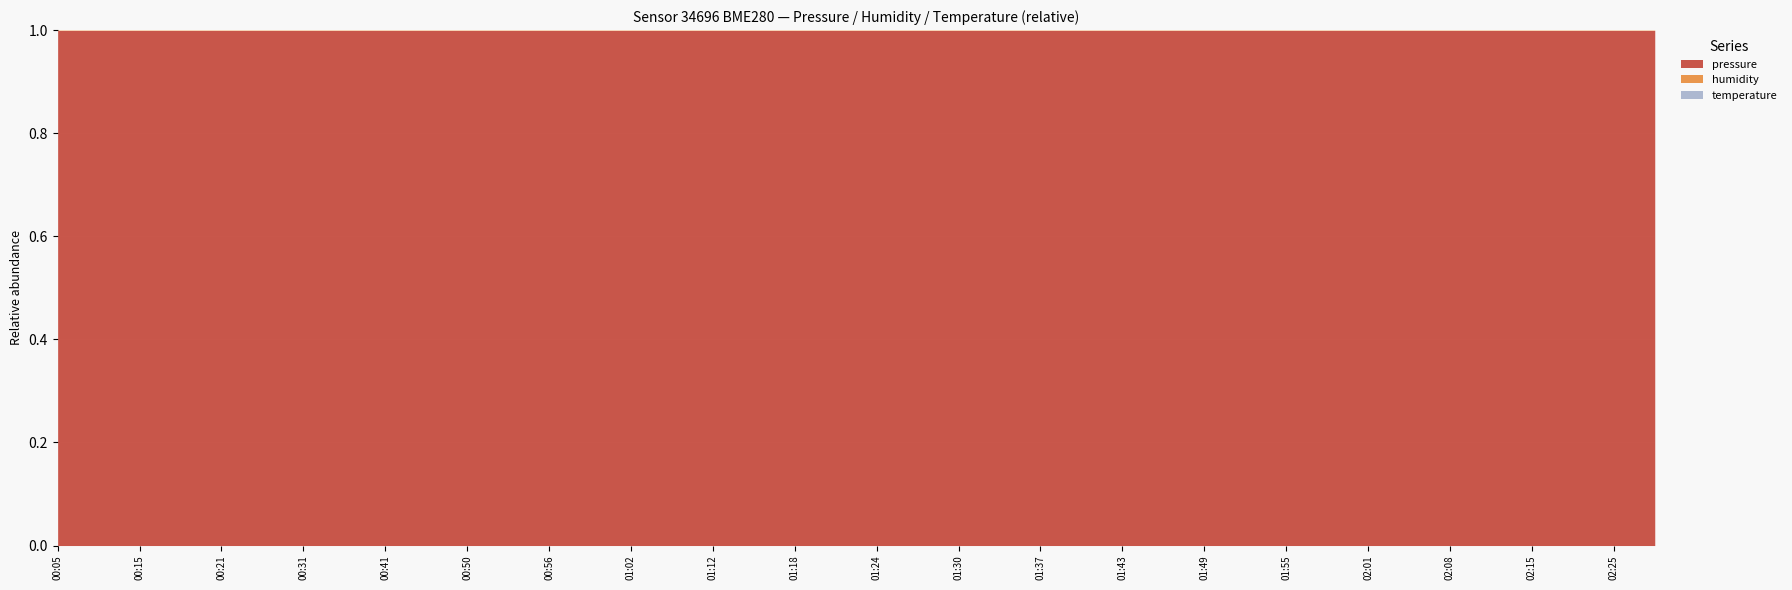

What is the maximum value for pressure?

1.0